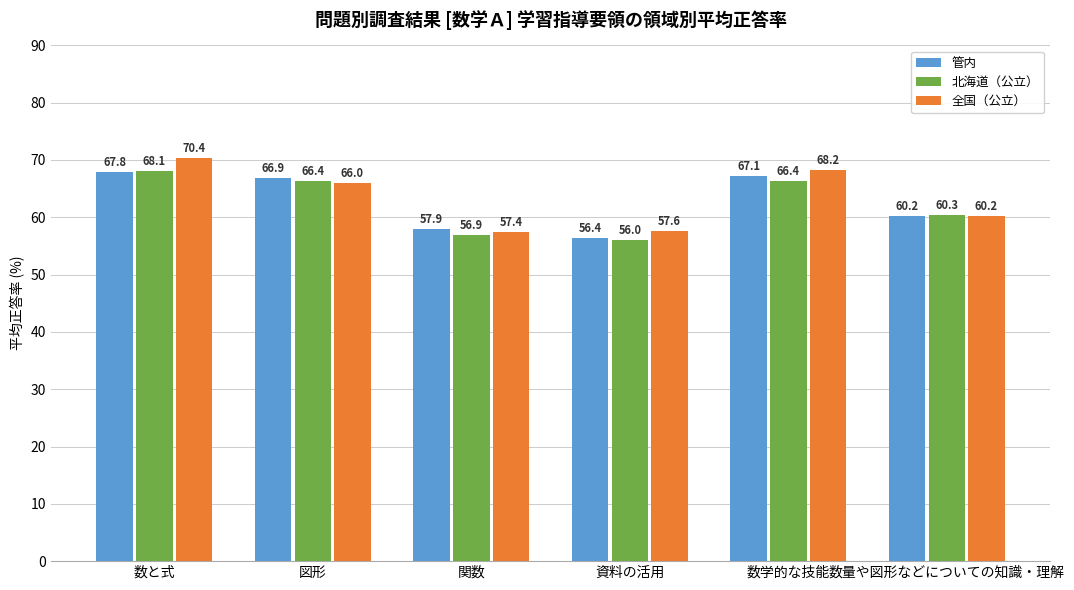

What are all the series names shown in the legend?

管内, 北海道（公立）, 全国（公立）